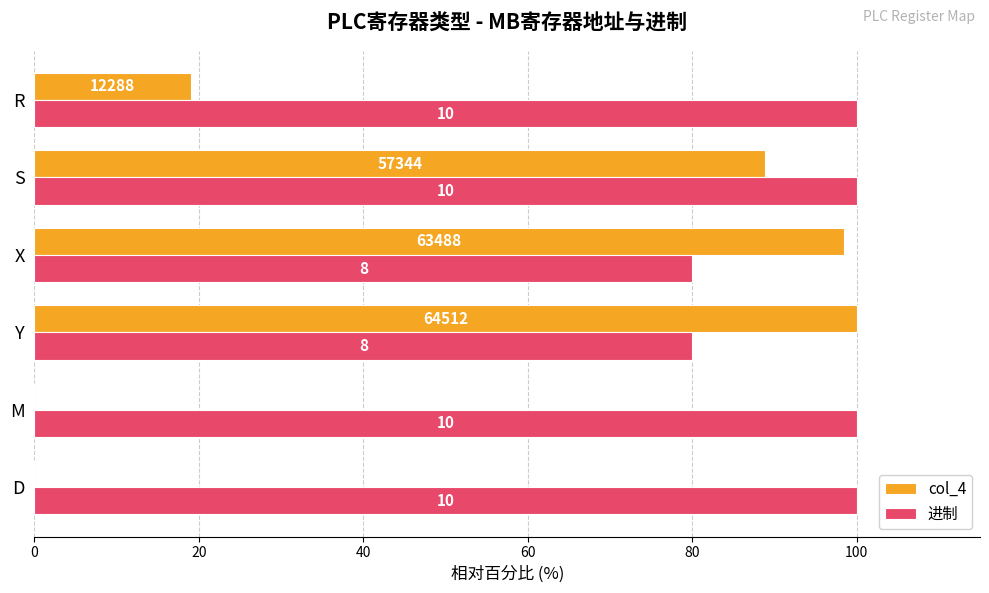

What are all the series names shown in the legend?

col_4, 进制